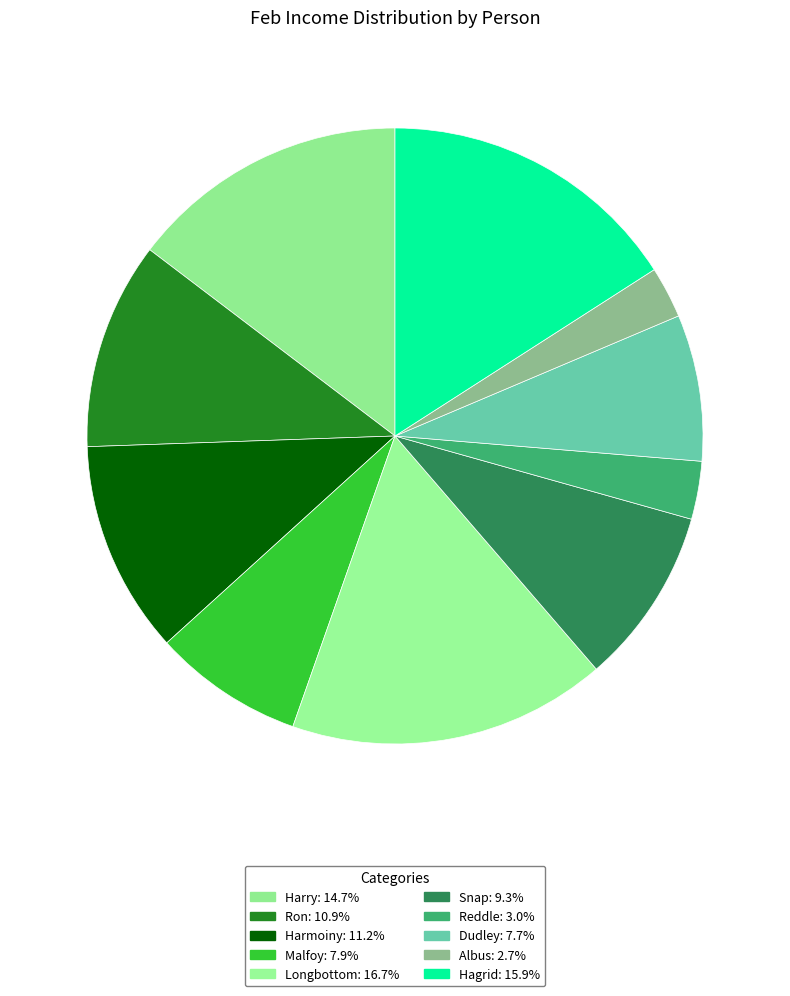

Count the number of slices in the pie.

10